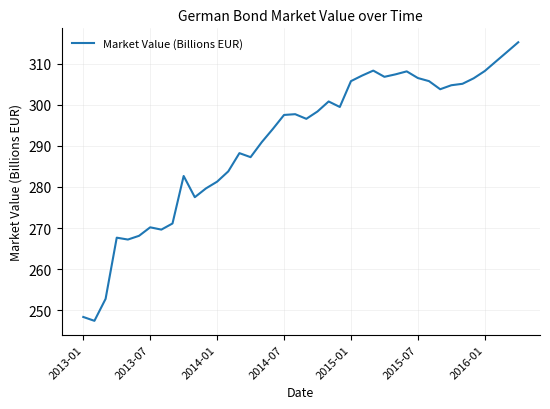

What is the difference between the maximum and minimum values?

67.8